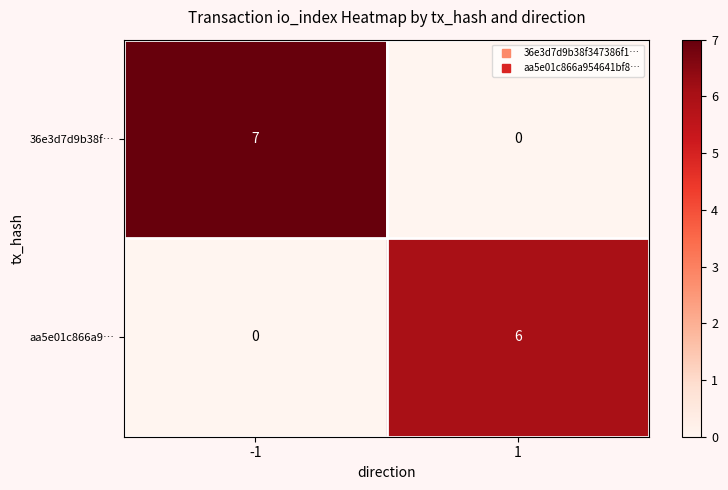

At -1, list the series in order from largest to smallest.

36e3d7d9b38f…, aa5e01c866a9…